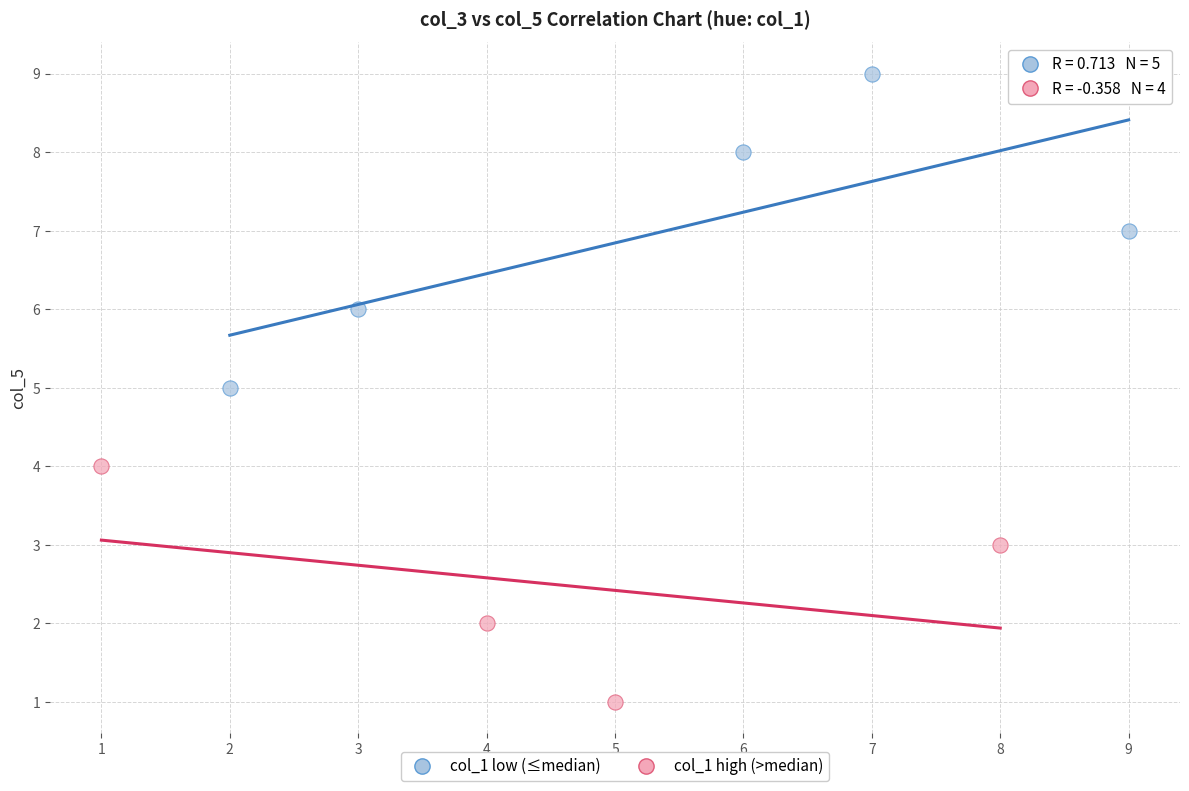

Which series has the widest spread of Y values?

col_1 low (≤median)